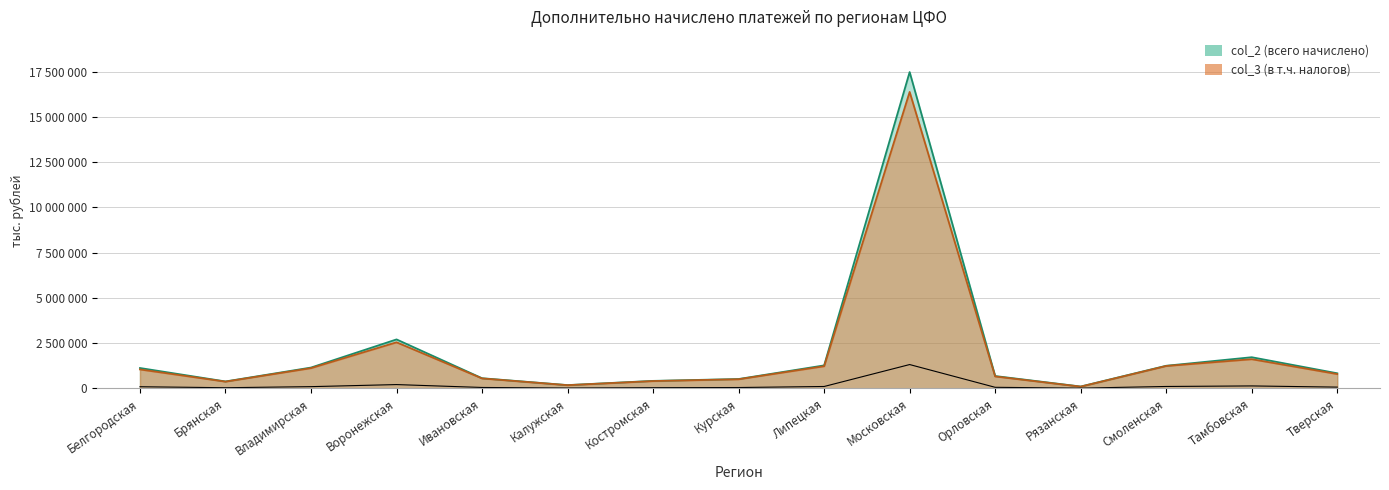

True or false: col_3 has more than 0 points higher than both neighbors.

True